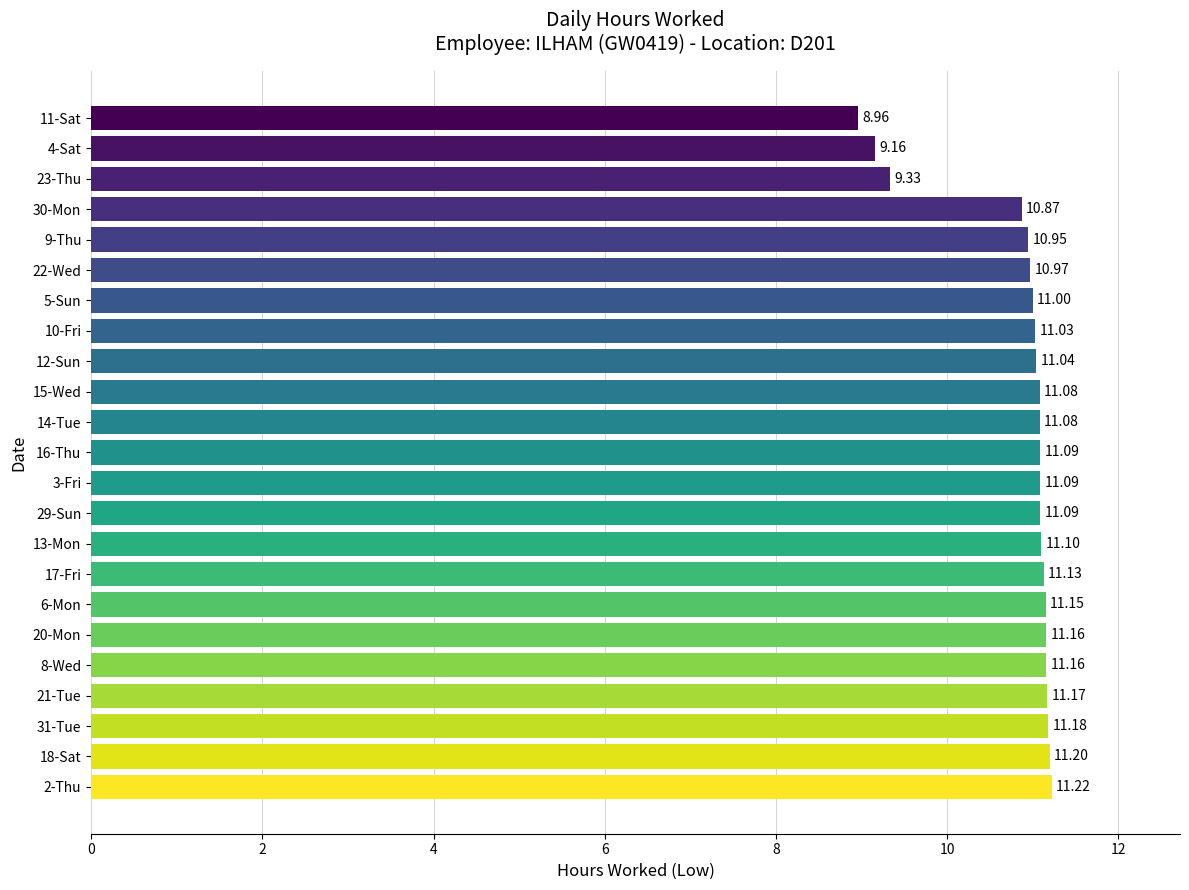

What is the average value?

10.8